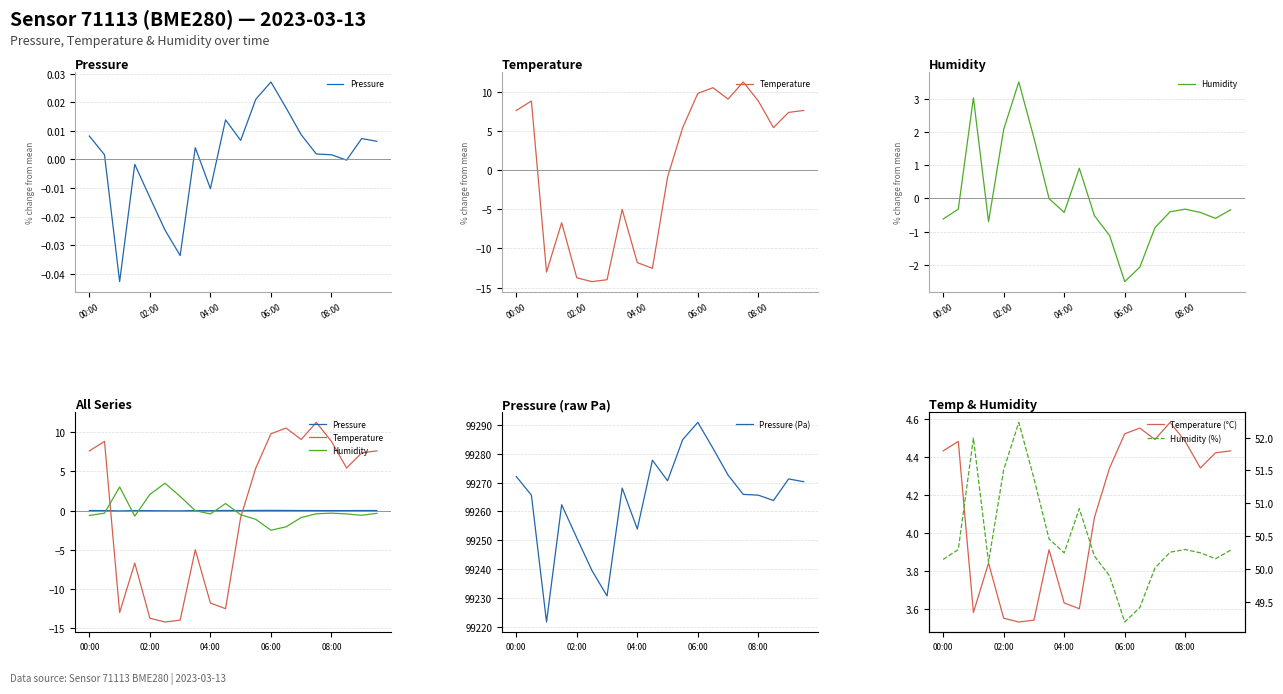

What is the difference between the maximum and minimum values in the Humidity (%) series?

3.0